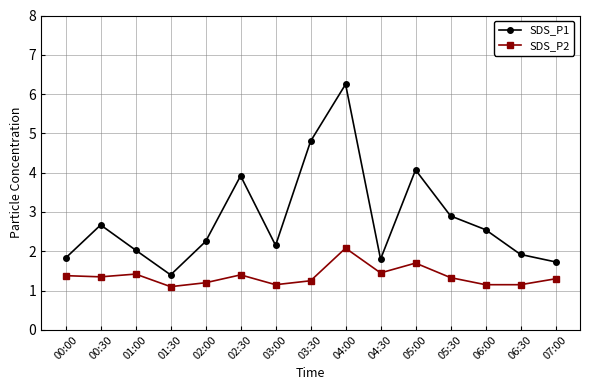

What is the difference between the SDS_P1 values at 03:30 and 05:30?

1.9